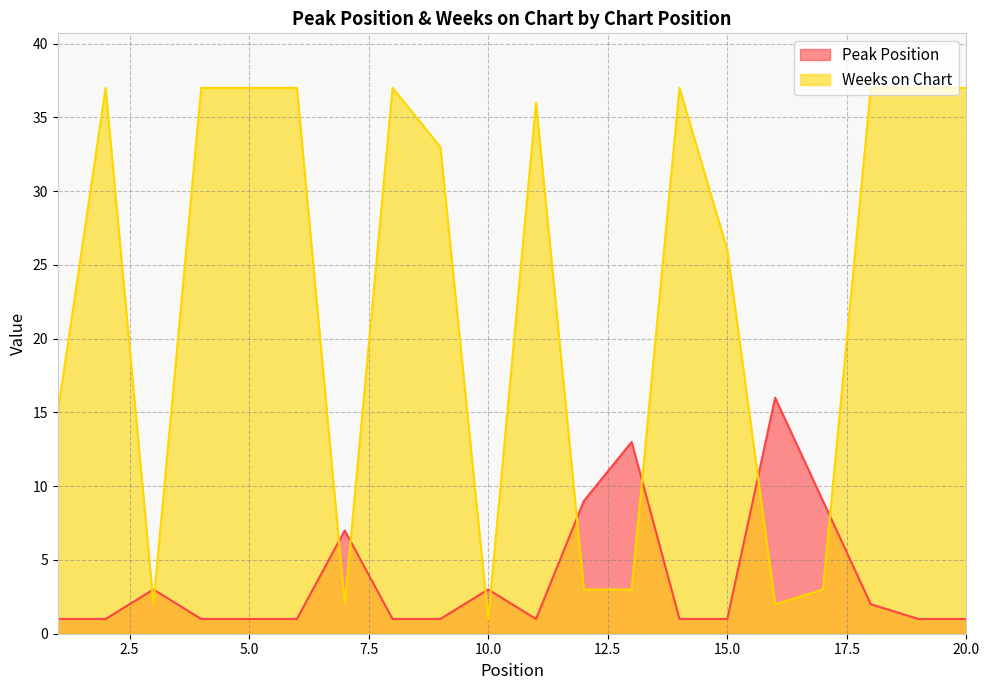

Reading left to right, list all the values displayed in this chart.

Peak Position: 1=1	2=1	3=3	4=1	5=1	6=1	7=7	8=1	9=1	10=3	11=1	12=9	13=13	14=1	15=1	16=16	17=9	18=2	19=1	20=1
Weeks on Chart: 1=15	2=37	3=2	4=37	5=37	6=37	7=2	8=37	9=33	10=1	11=36	12=3	13=3	14=37	15=26	16=2	17=3	18=37	19=37	20=37